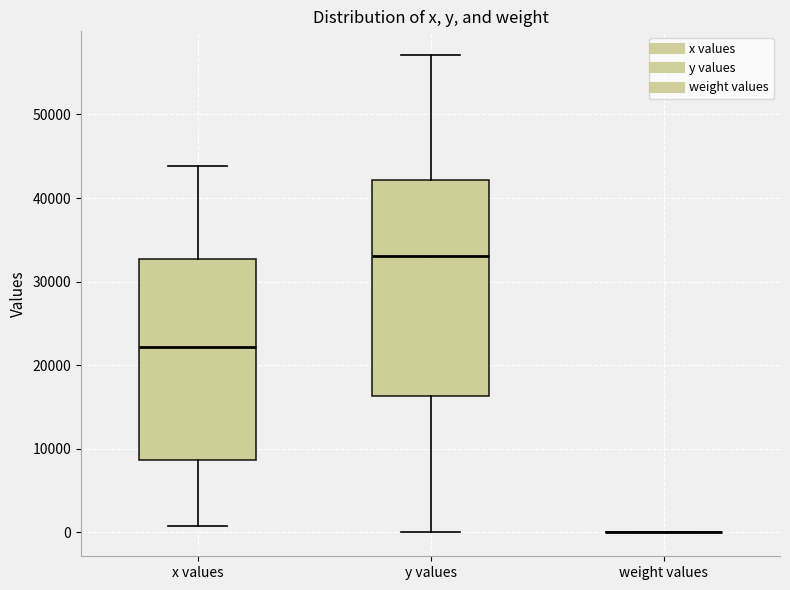

Reading left to right, read every box against the y-axis: the position of its median line, the range the box covers, and the ends of its whiskers. The values are not printed on the chart, so give them approximately, as read against the axis.

x values: median 22000, box 9000 to 33000, whiskers 1000 to 44000
y values: median 33000, box 16000 to 42000, whiskers 0 to 57000
weight values: box collapsed to a line at 0, whiskers 0 to 0